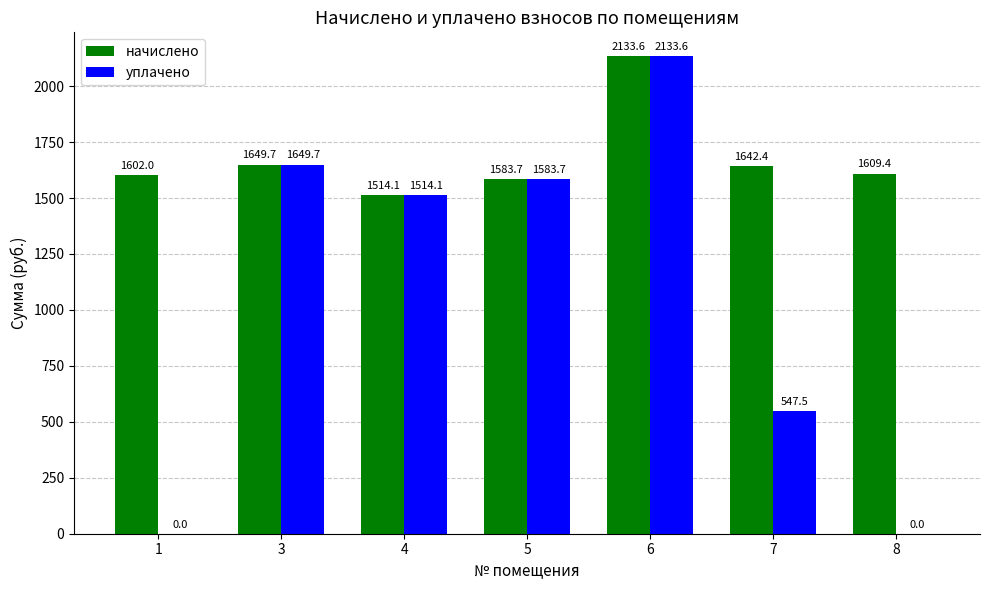

What are all the series names shown in the legend?

начислено, уплачено